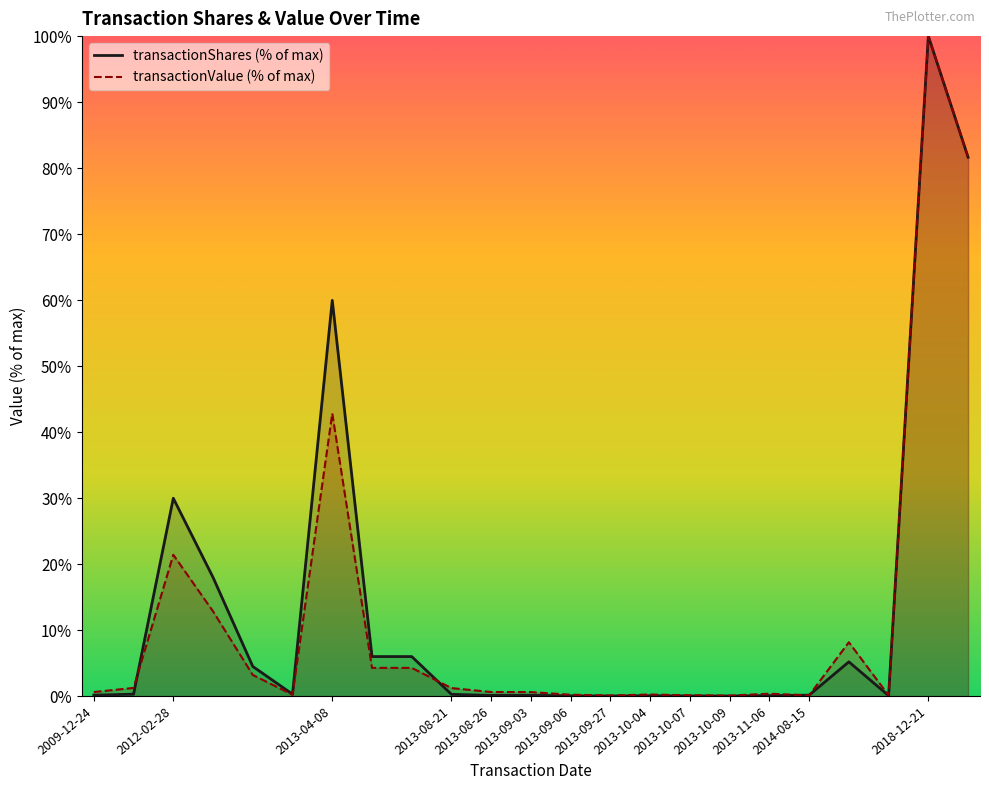

What is the average value of the transactionValue series?

12.4